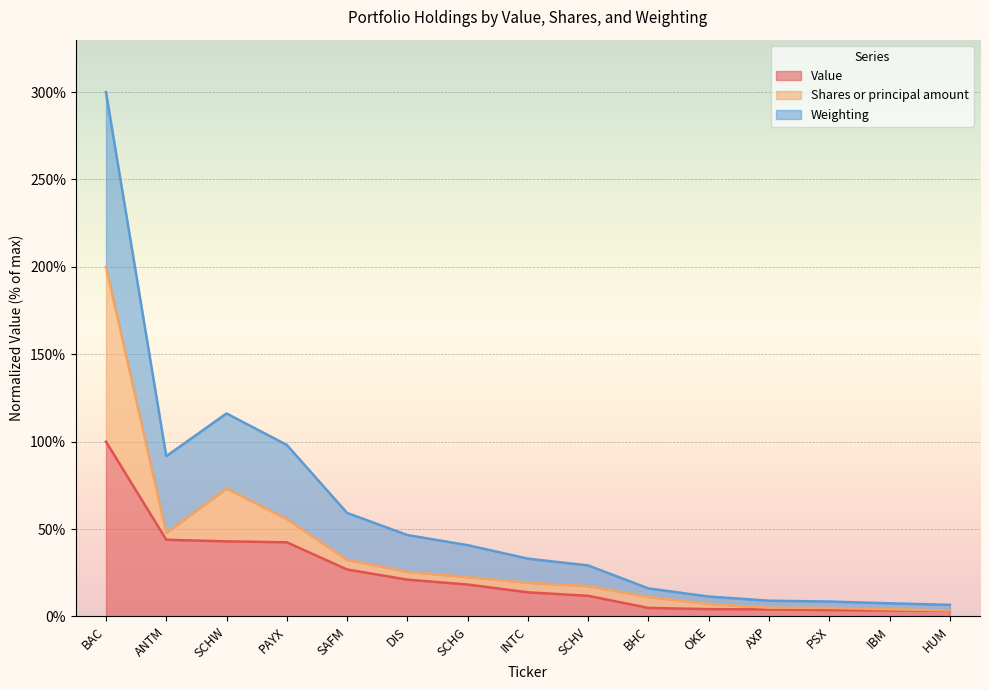

At which category is the sum across all series the highest?

BAC